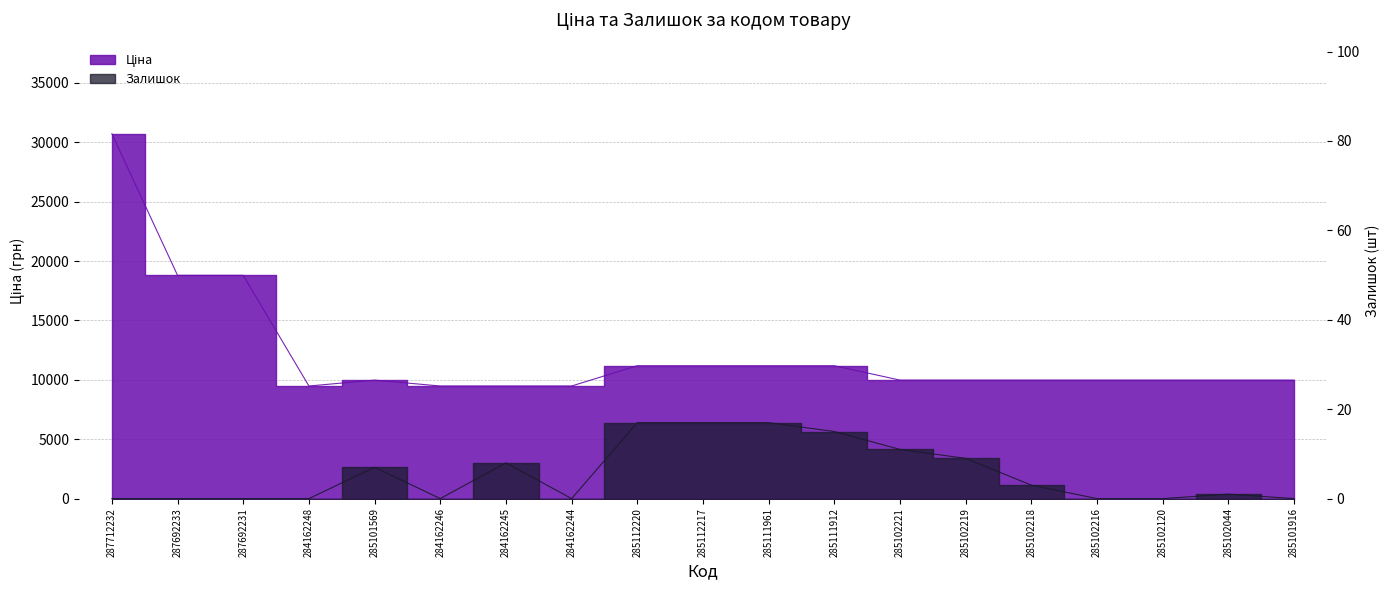

What value does the Ціна series have at 285102221?

9975.0